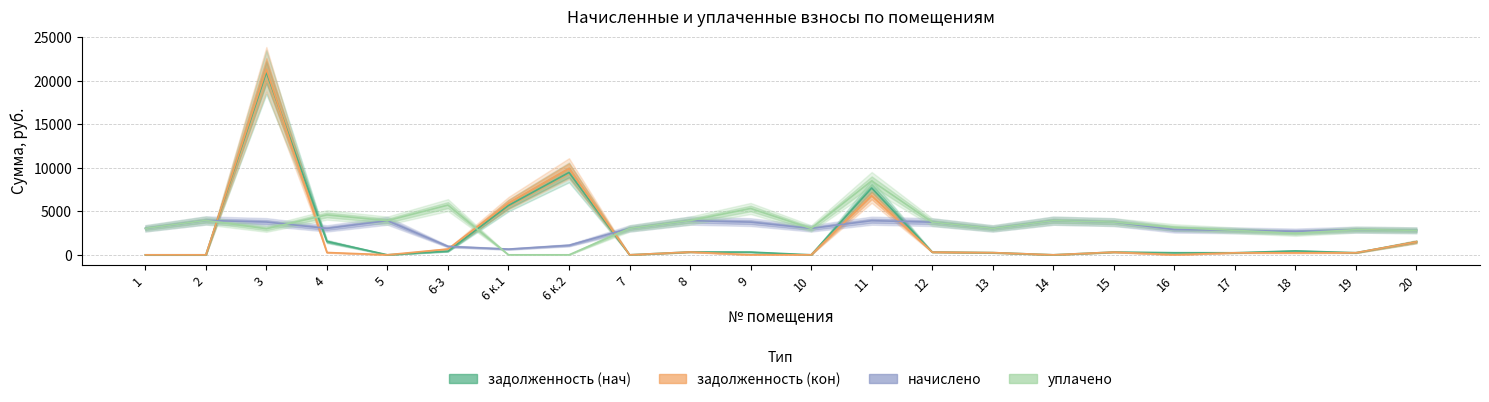

Is the value of начислено at 13 greater than the value of уплачено at 4?

No